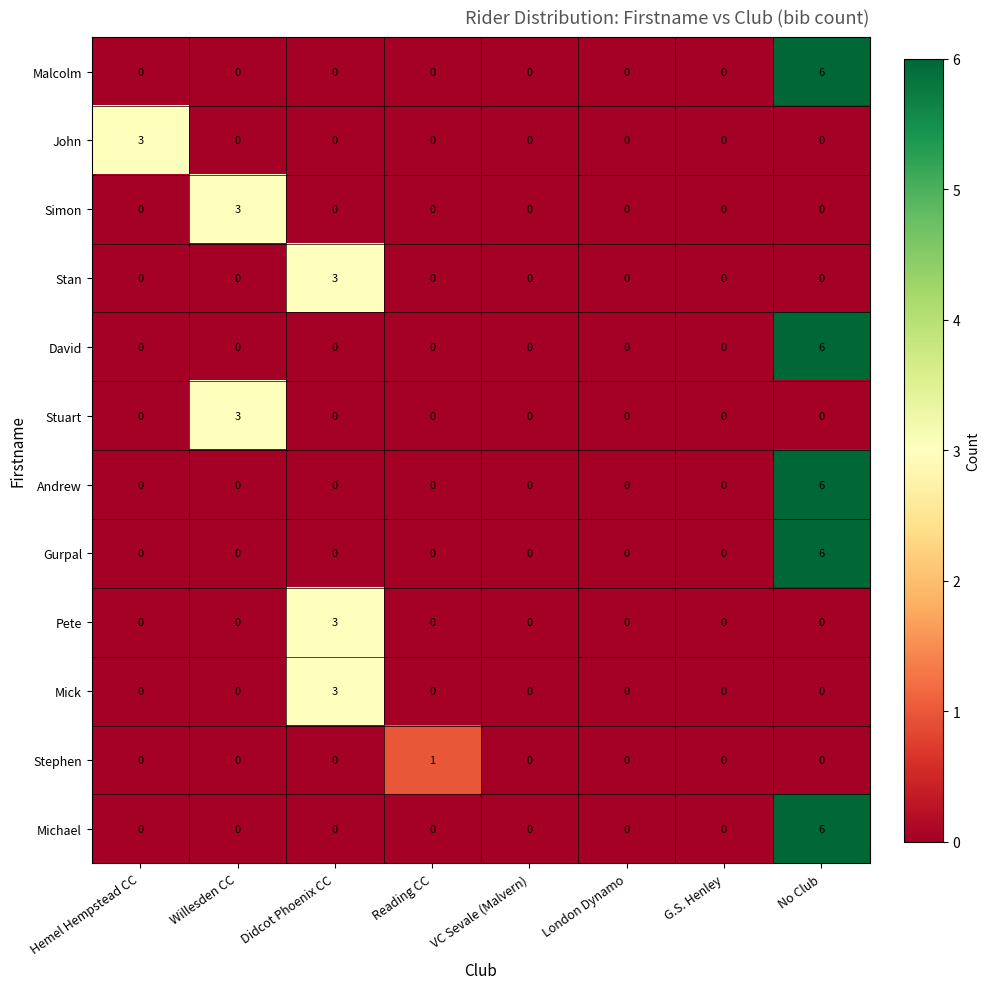

What is the sum of all Gurpal values?

6